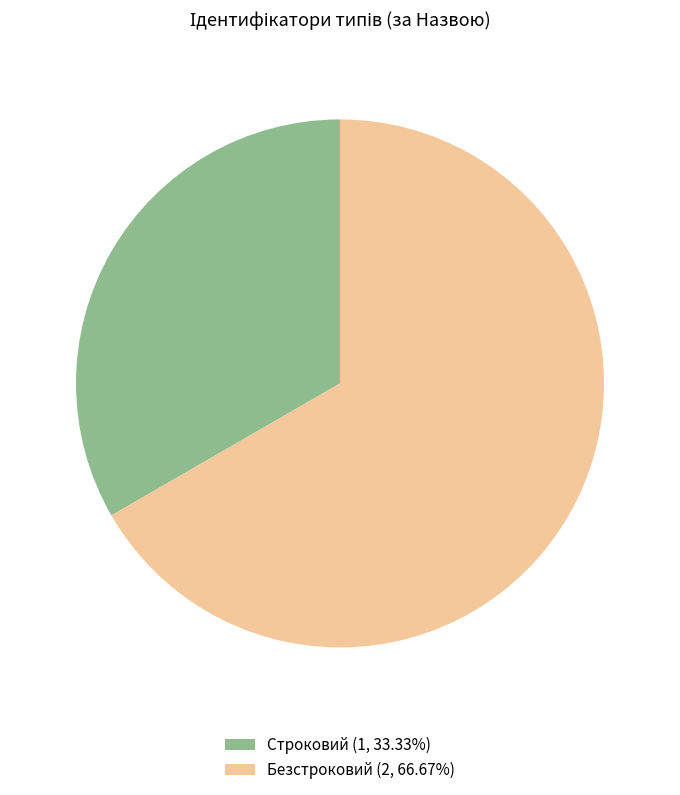

Rank the categories by value from lowest to highest.

Строковий, Безстроковий